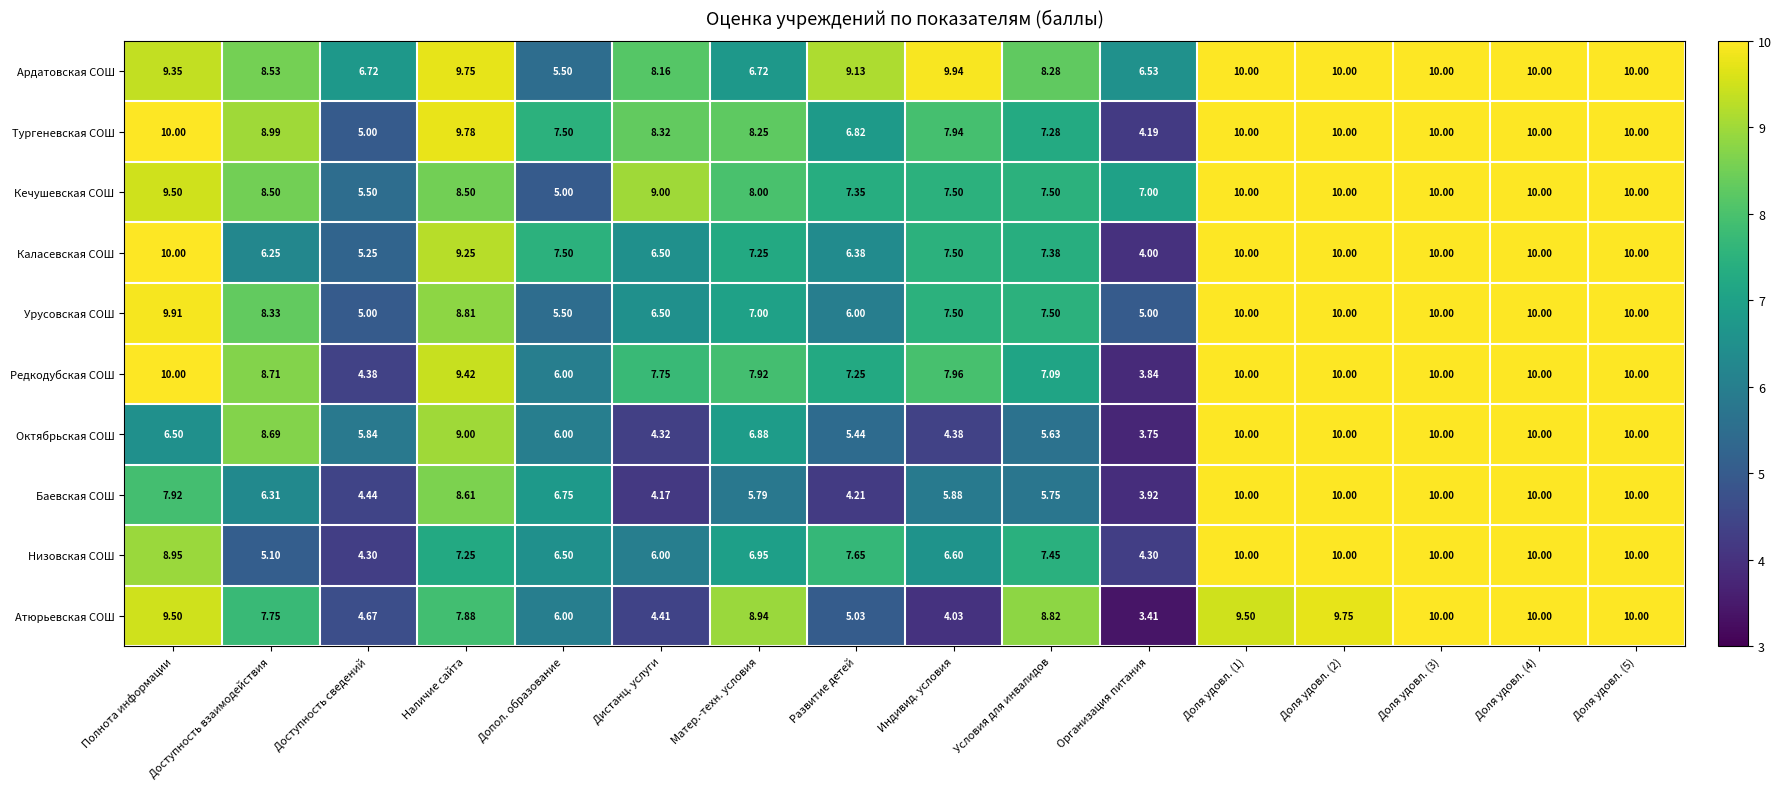

At which category does the chart reach its minimum across all series?

Организация питания